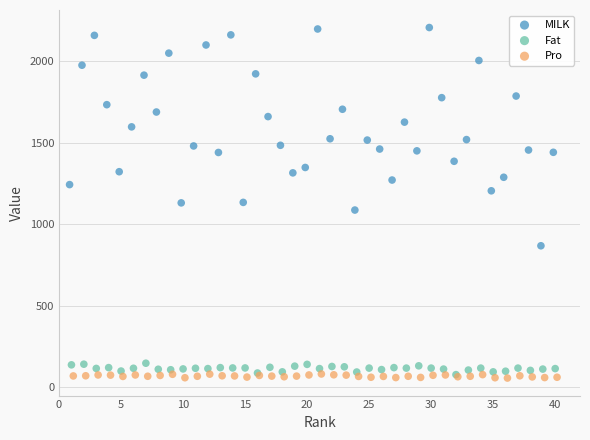

Which series contains the highest Y value?

MILK